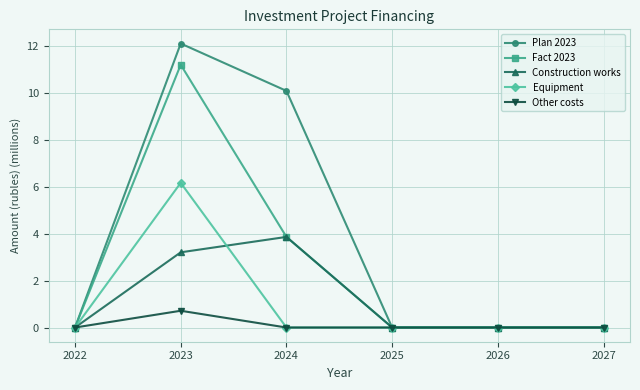

At which category is the sum across all series the highest?

2023